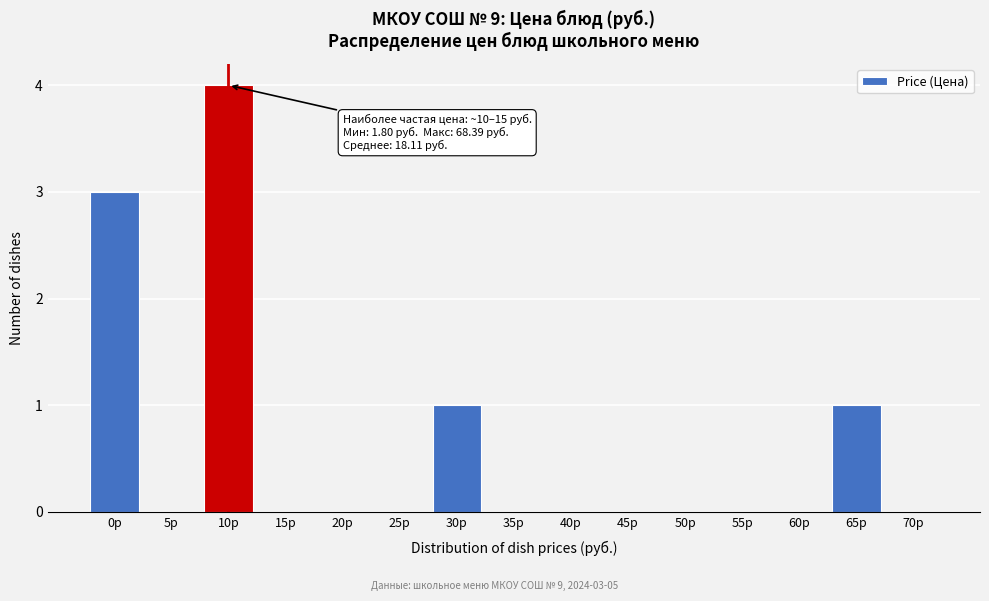

Reading right to left, transcribe all the data shown in this chart.

70р=0	65р=1	60р=0	55р=0	50р=0	45р=0	40р=0	35р=0	30р=1	25р=0	20р=0	15р=0	10р=4	5р=0	0р=3